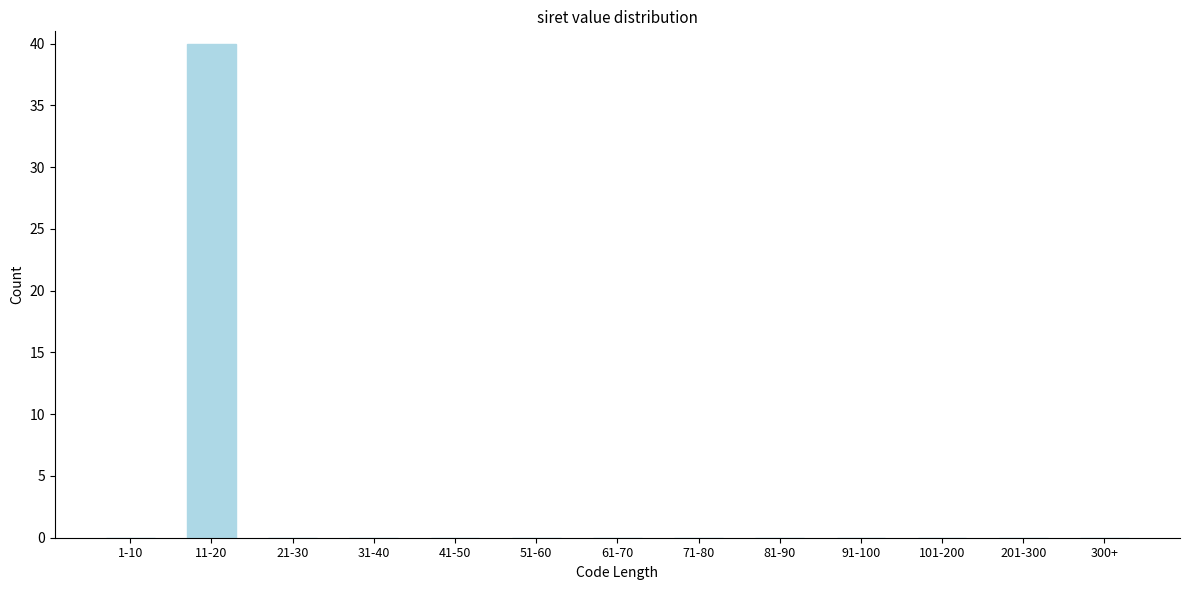

Reading left to right, extract all data points from this chart.

1-10=0	11-20=40	21-30=0	31-40=0	41-50=0	51-60=0	61-70=0	71-80=0	81-90=0	91-100=0	101-200=0	201-300=0	300+=0